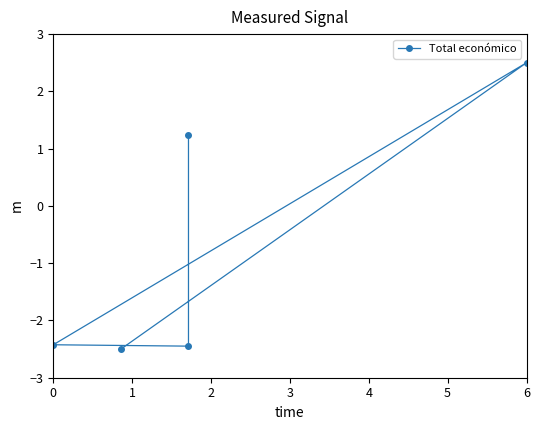

How many interior local peaks (higher than both neighbors) does the data have?

1